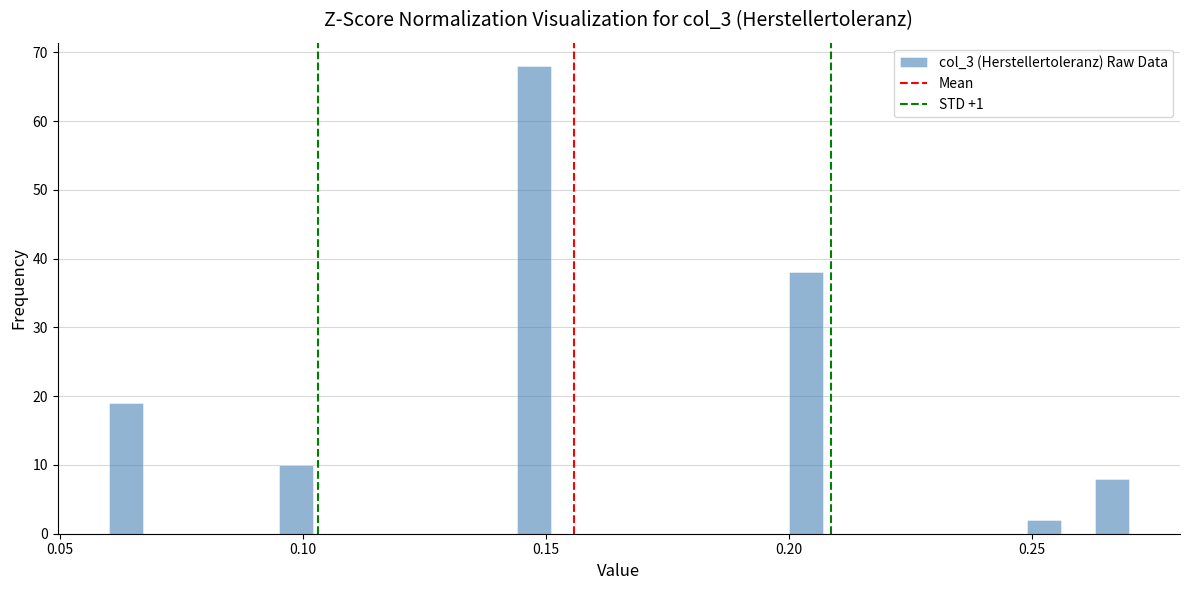

Around what value on the x-axis is the tallest bar? Give the approximate position of its centre, as read against the axis.

0.150